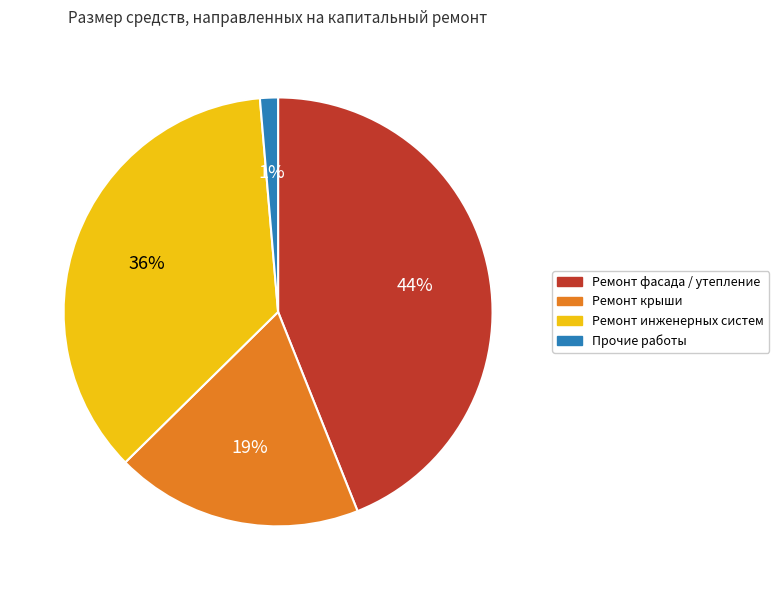

Is there any slice that represents more than half of the pie?

No